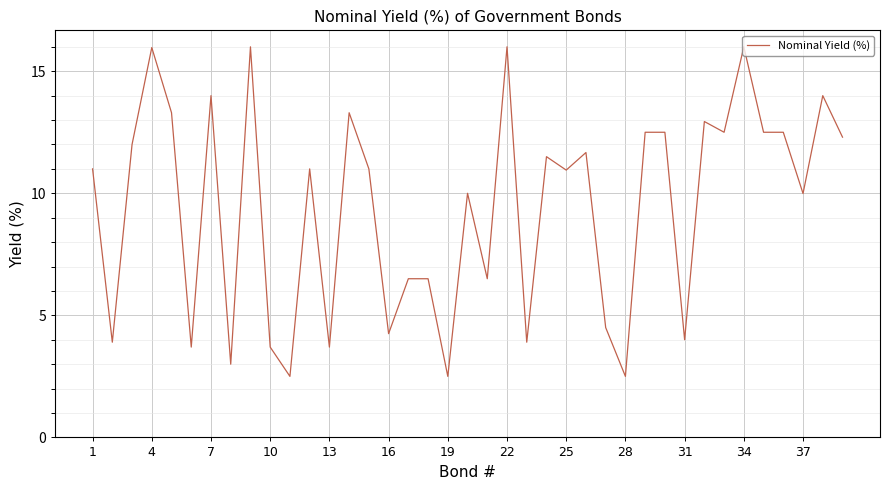

What is the greatest value displayed?

16.0